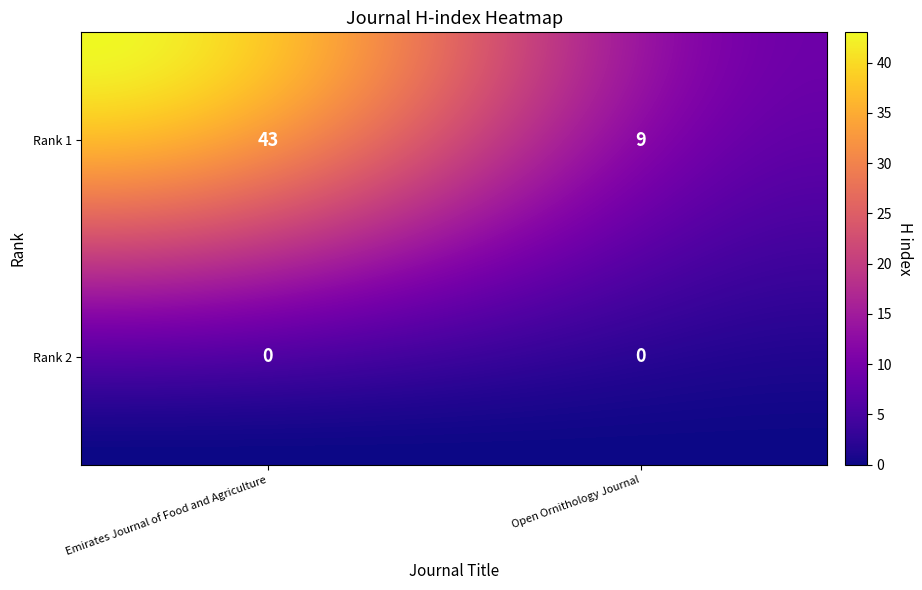

Reading left to right, transcribe all the data shown in this chart.

Emirates Journal of Food and Agriculture: 43	0
Open Ornithology Journal: 9	0